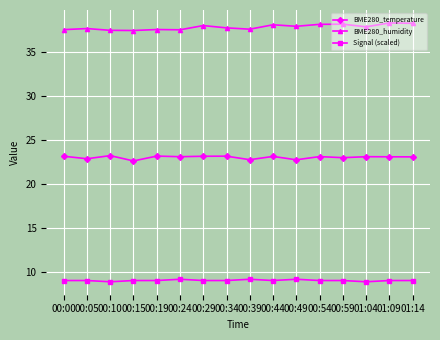

True or false: BME280_temperature and Signal (scaled) cross at least once.

False